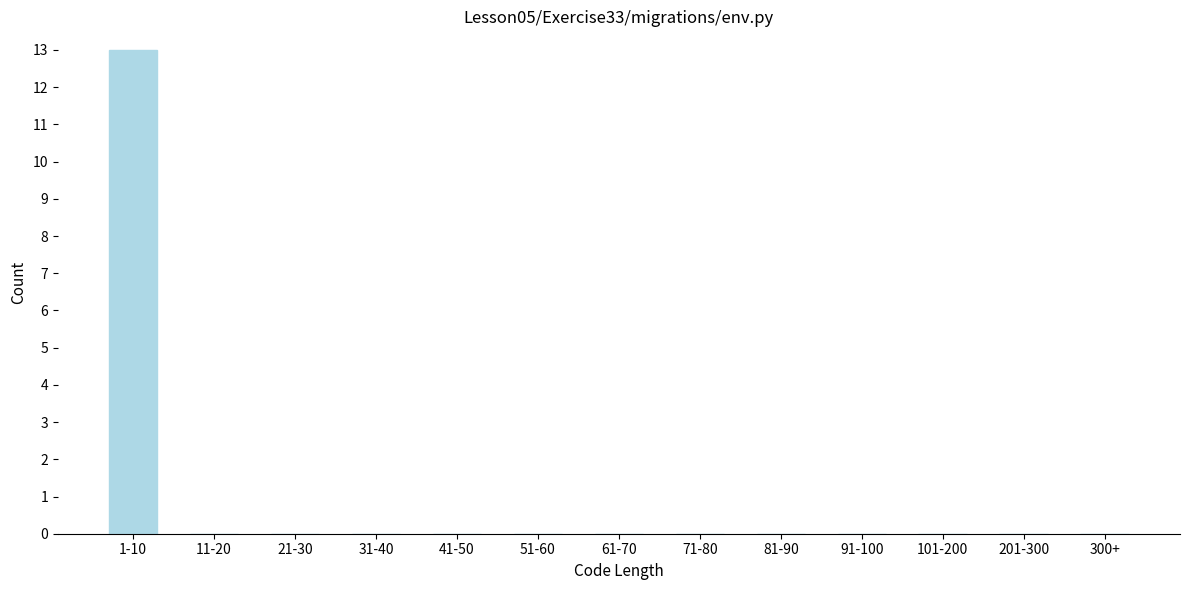

Reading left to right, what are all the values shown in this chart?

1-10=13	11-20=0	21-30=0	31-40=0	41-50=0	51-60=0	61-70=0	71-80=0	81-90=0	91-100=0	101-200=0	201-300=0	300+=0